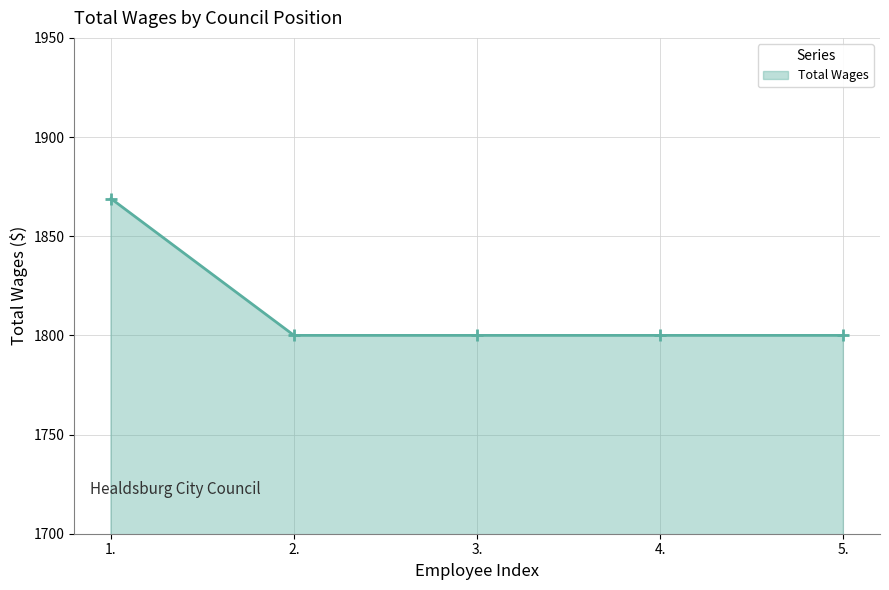

What is the label of the 2nd point from the left?

2.